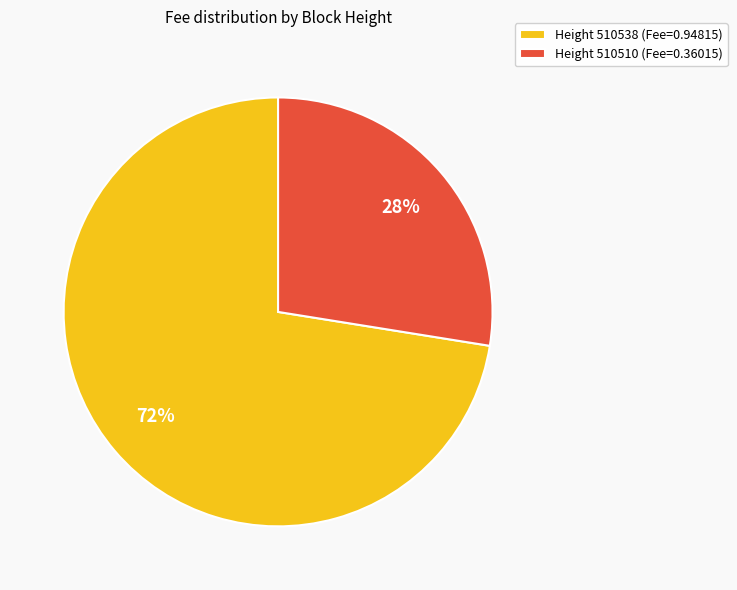

Which has a higher value, Height 510510 (Fee=0.36015) or Height 510538 (Fee=0.94815)?

Height 510538 (Fee=0.94815)